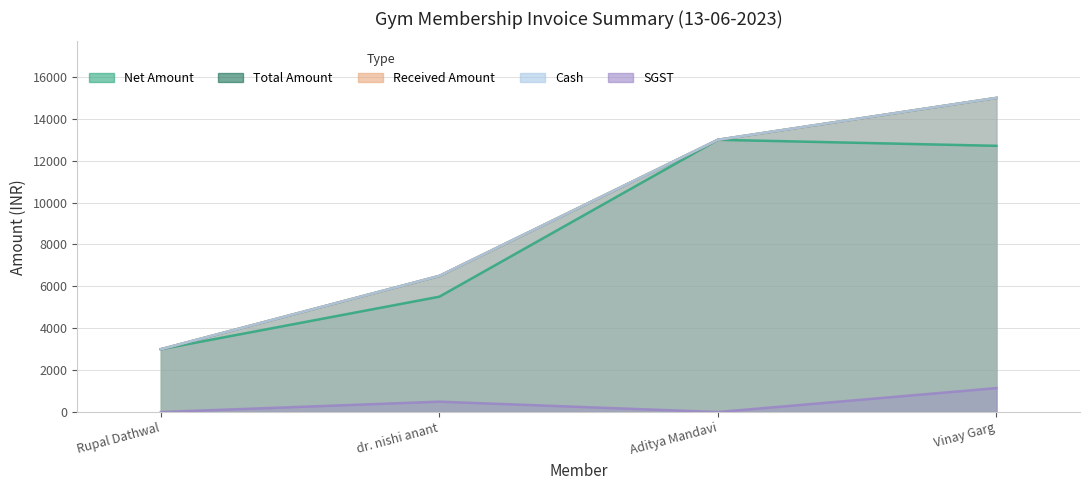

At Aditya Mandavi, list the series in order from smallest to largest.

SGST, Net Amount, Total Amount, Received Amount, Cash